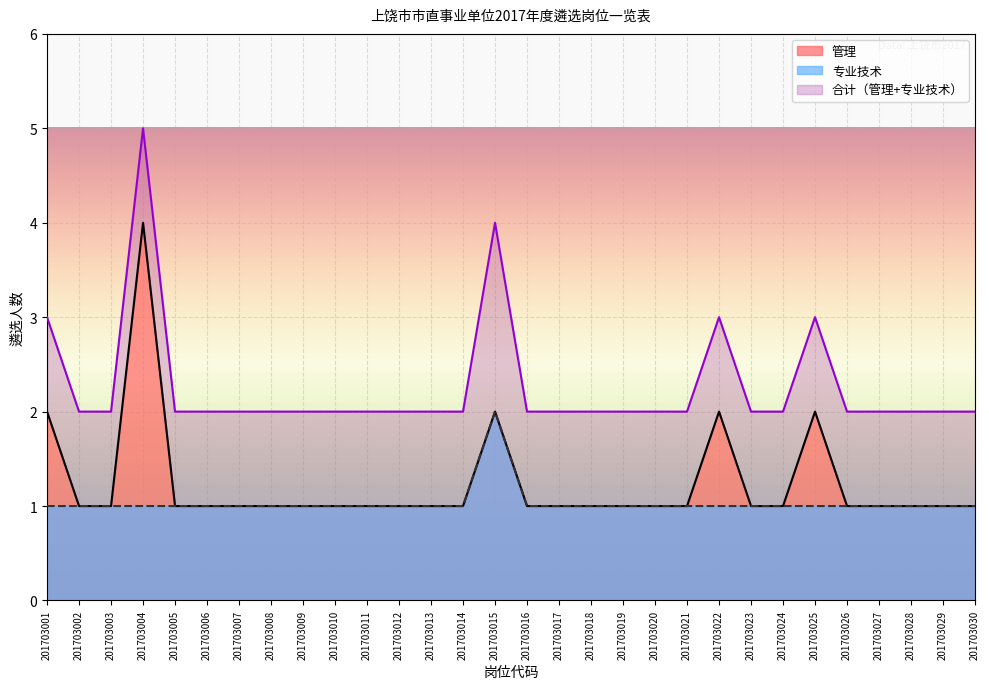

At which category is the sum across all series the highest?

201703004